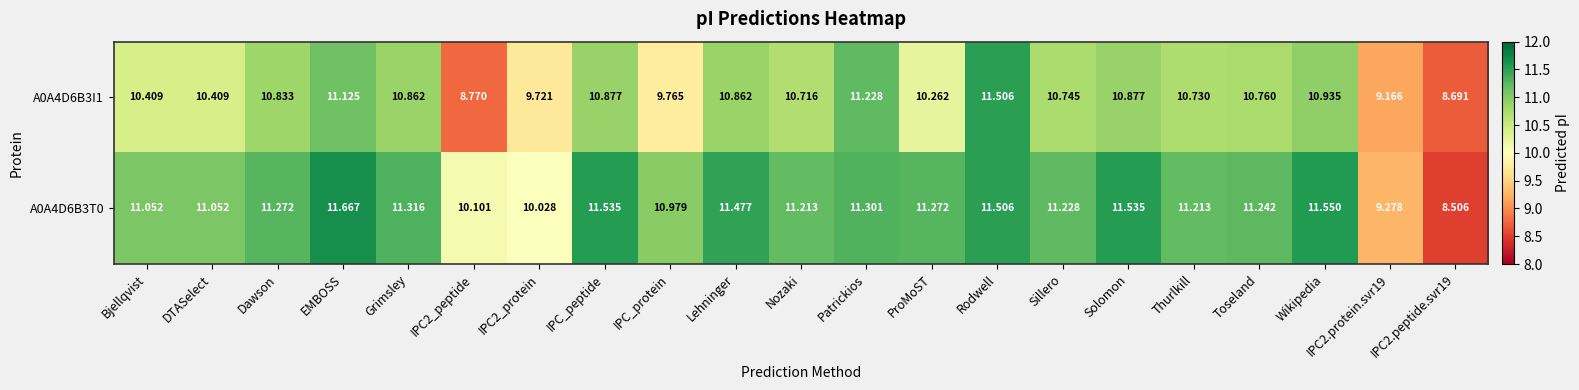

At which label is A0A4D6B3I1 closest to 10?

IPC_protein